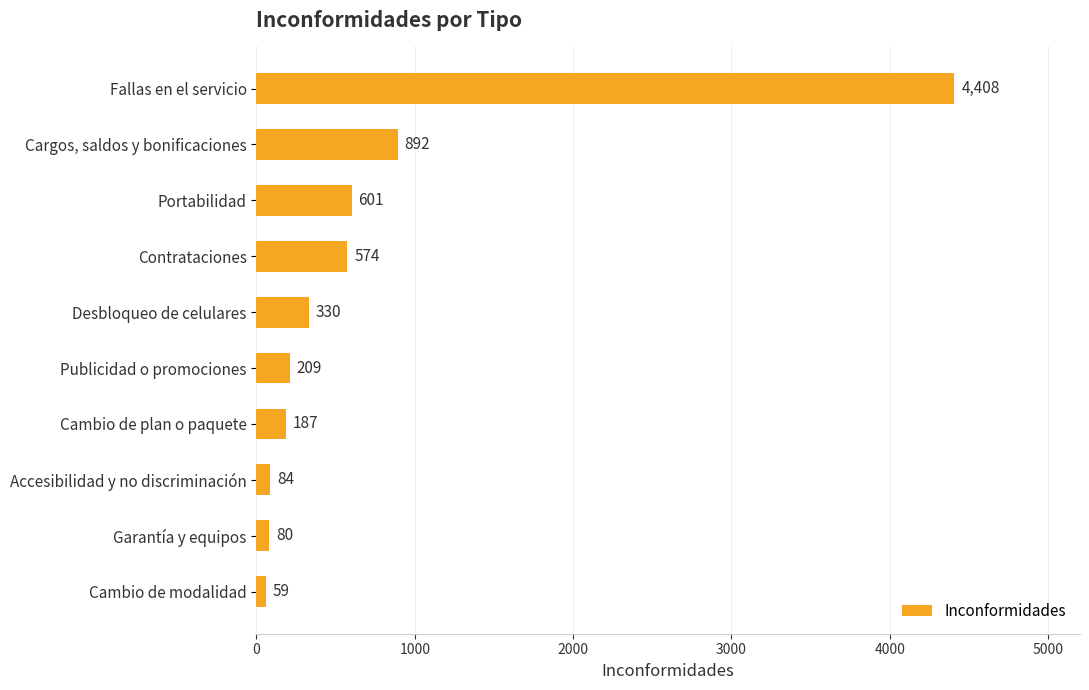

The chart shows a value of 574 at Contrataciones. True or false?

True